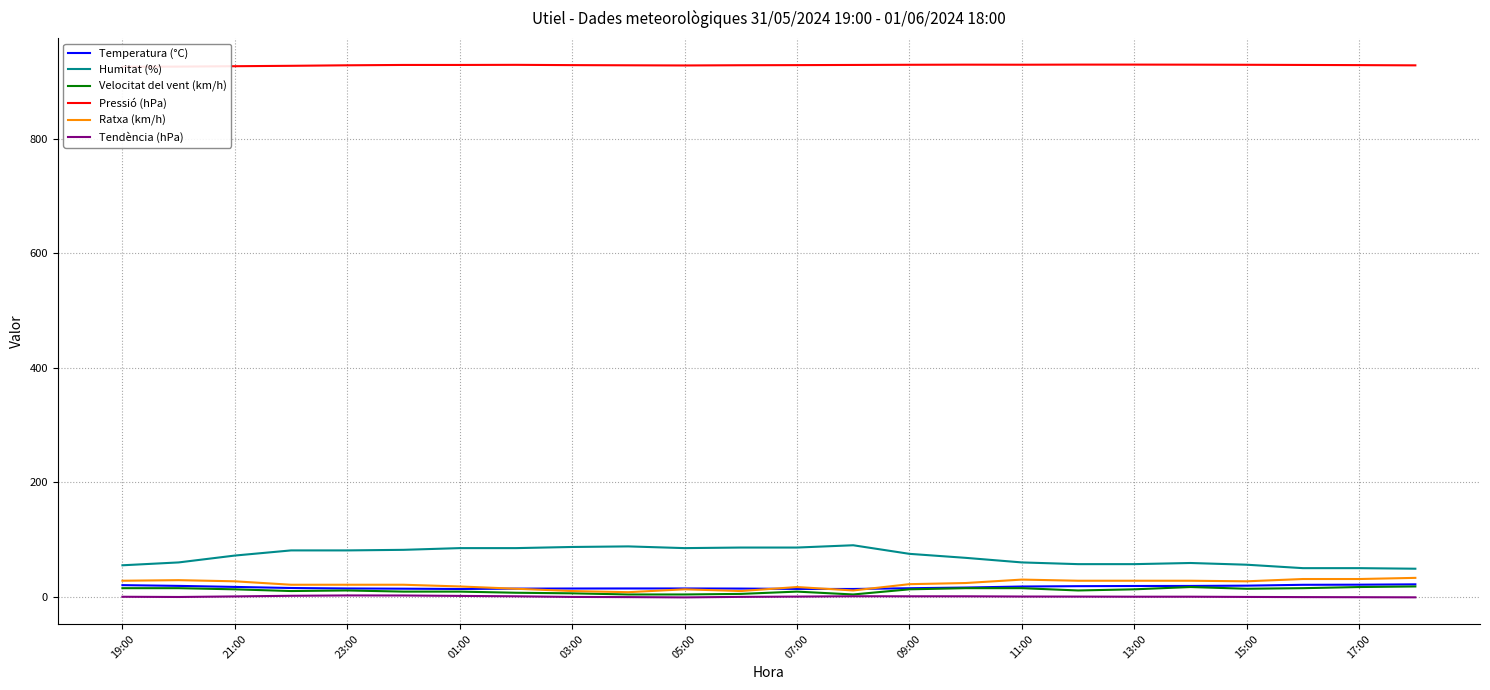

True or false: Humitat (%) and Pressió (hPa) cross at least once.

False